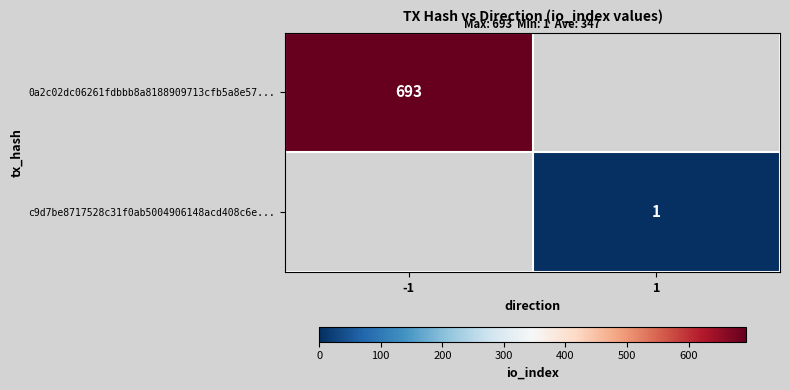

Which category has the highest value across all series?

-1